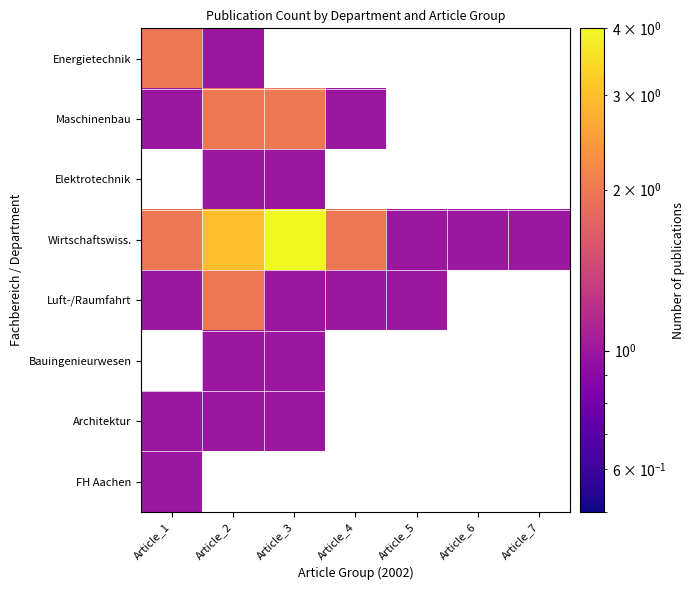

At which category does the chart reach its minimum across all series?

Article_2